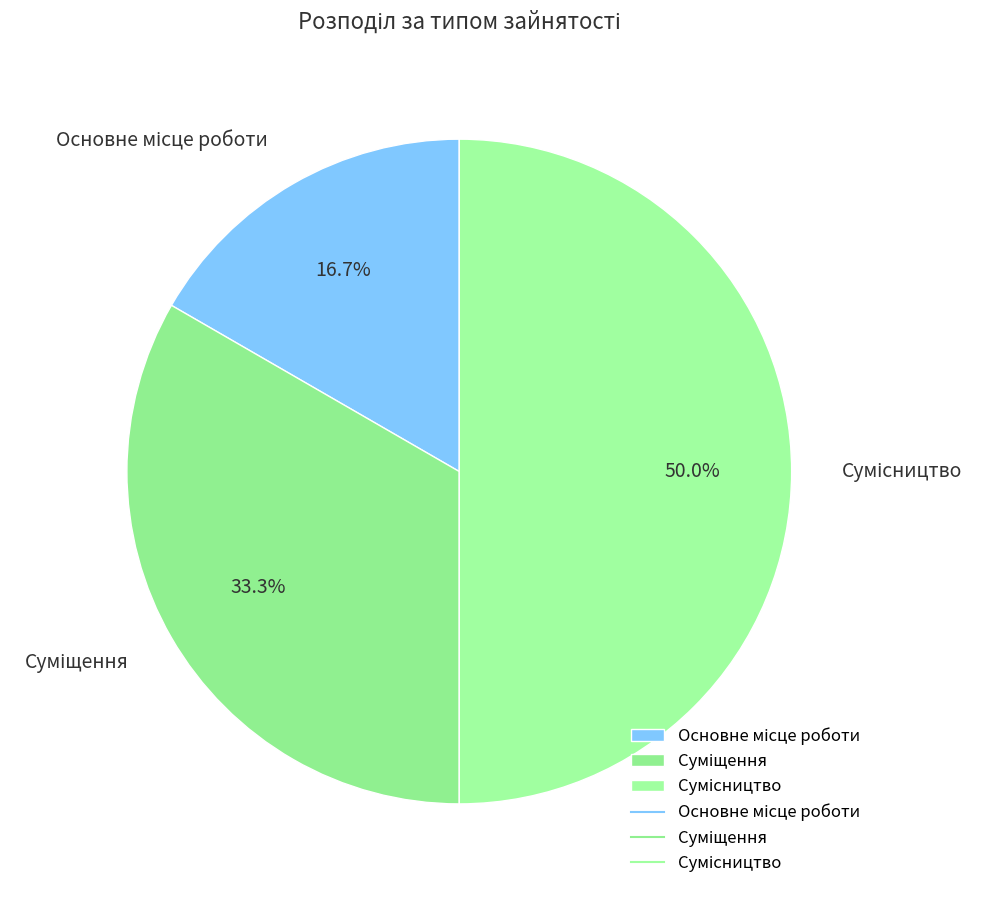

How many slices are in this pie chart?

3